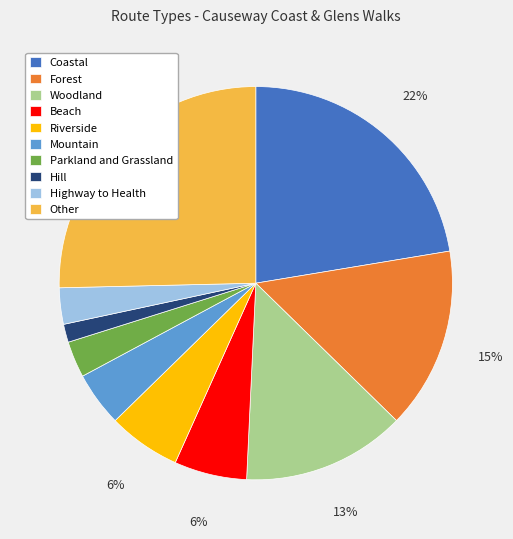

Which slice is the smallest?

Hill